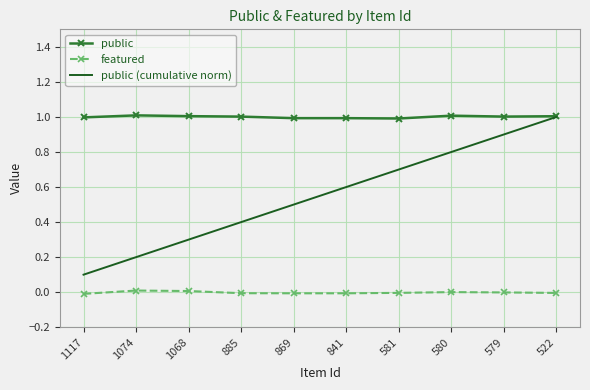

Which series has the largest total across all categories?

public